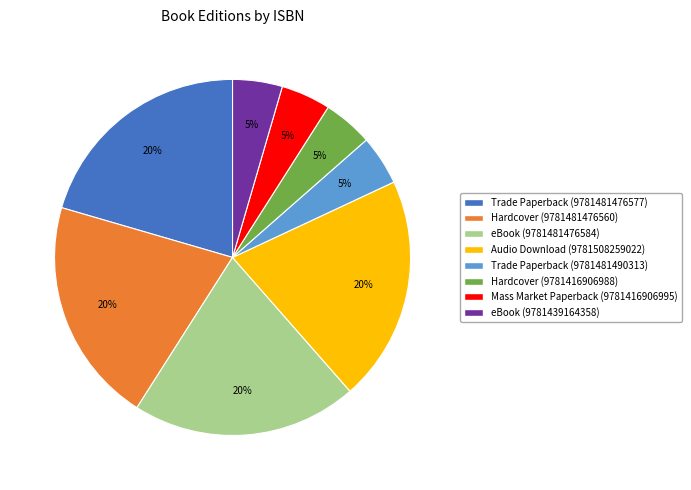

Is there any slice that represents more than half of the pie?

No